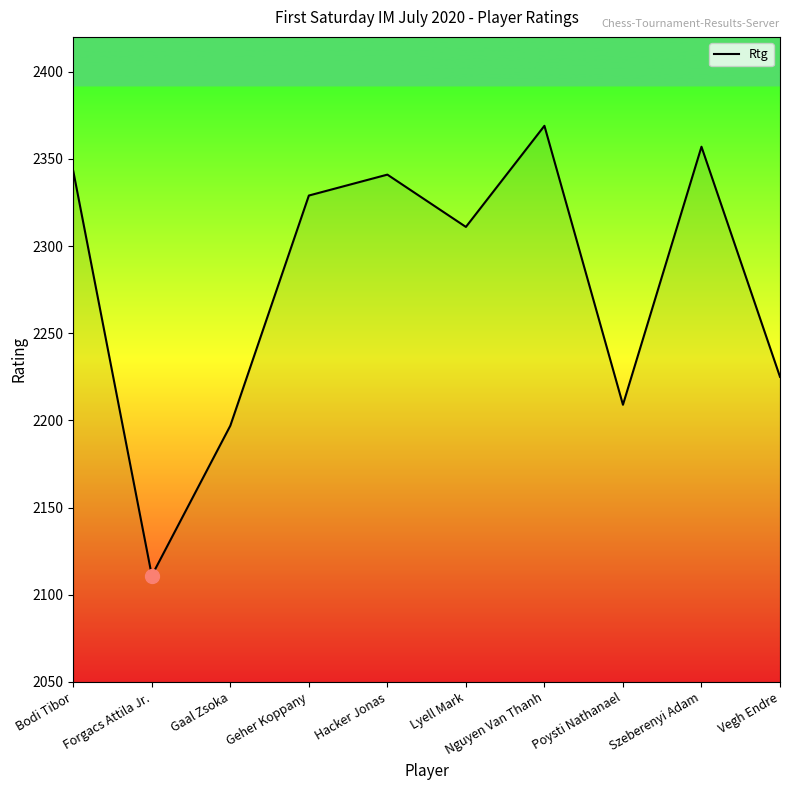

What is the approximate value at Nguyen Van Thanh?

2369